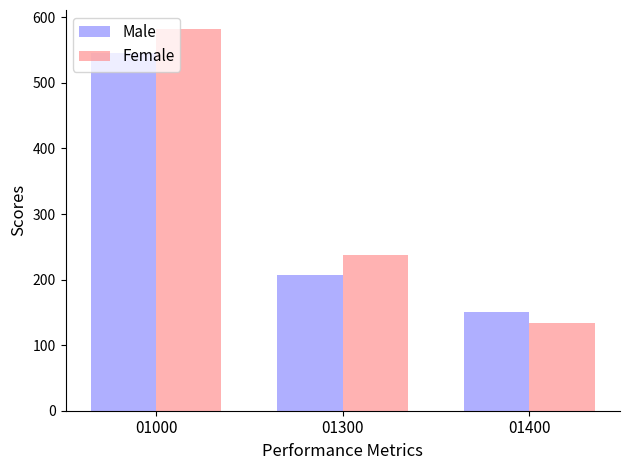

How many bars are there in total?

6